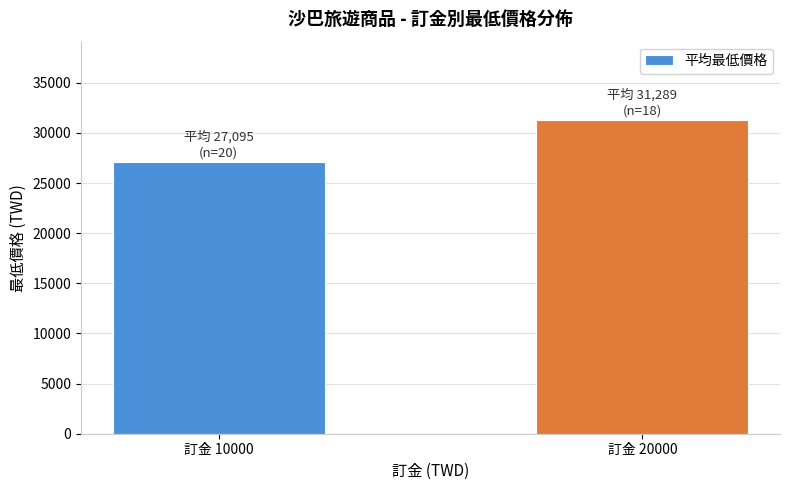

How many bars are there in total?

2